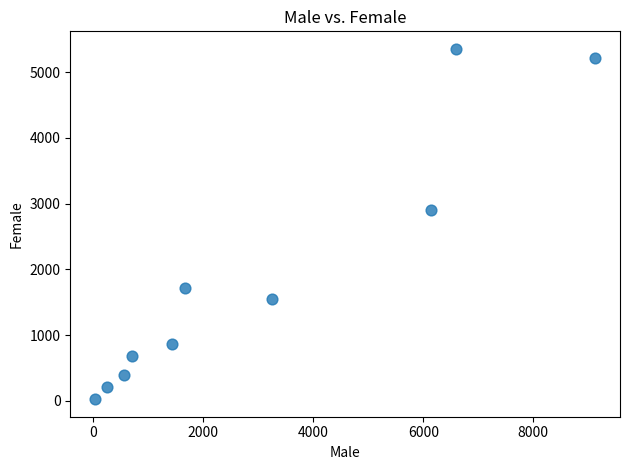

What is the range of Y values (max minus min)?

5334